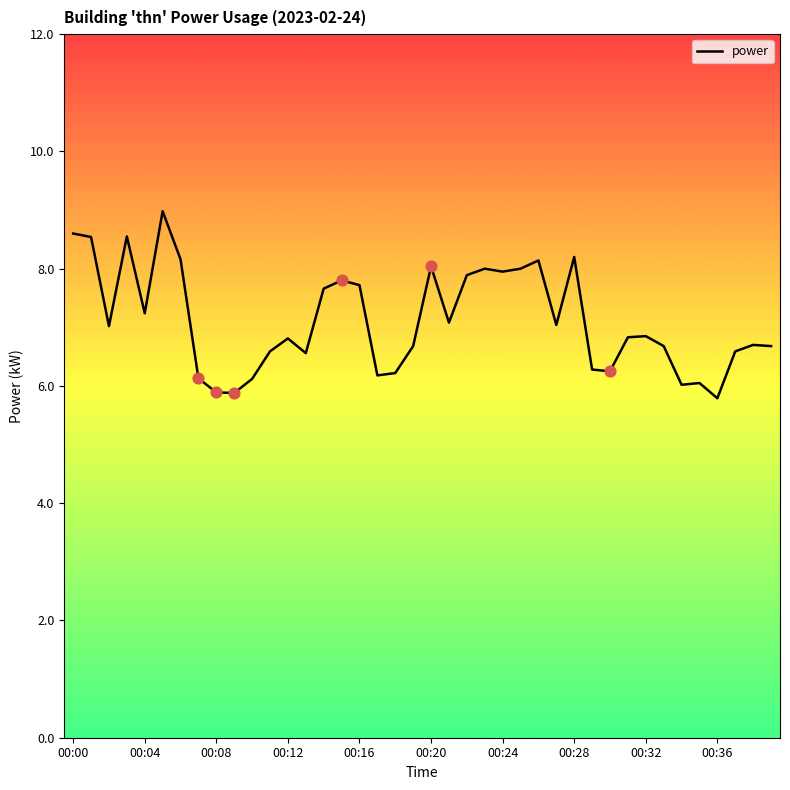

What is the difference between the maximum and minimum values?

3.2